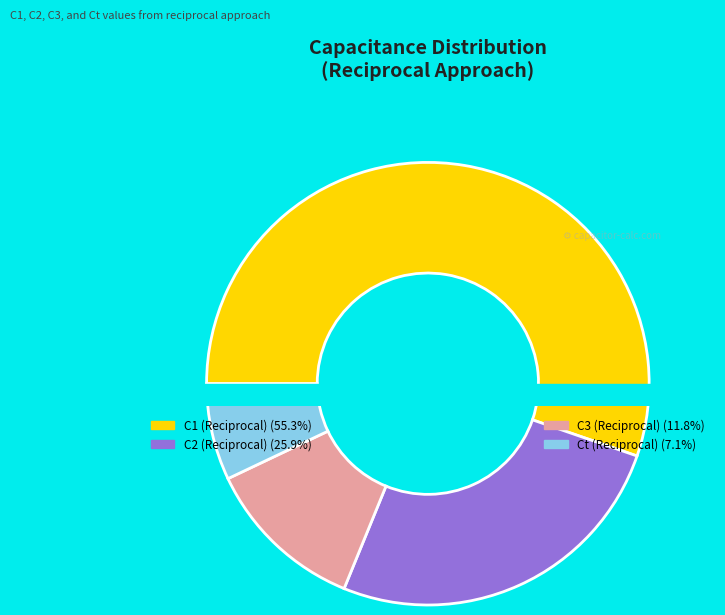

To the nearest percent, what percentage of the pie is C2 (Reciprocal)?

26%